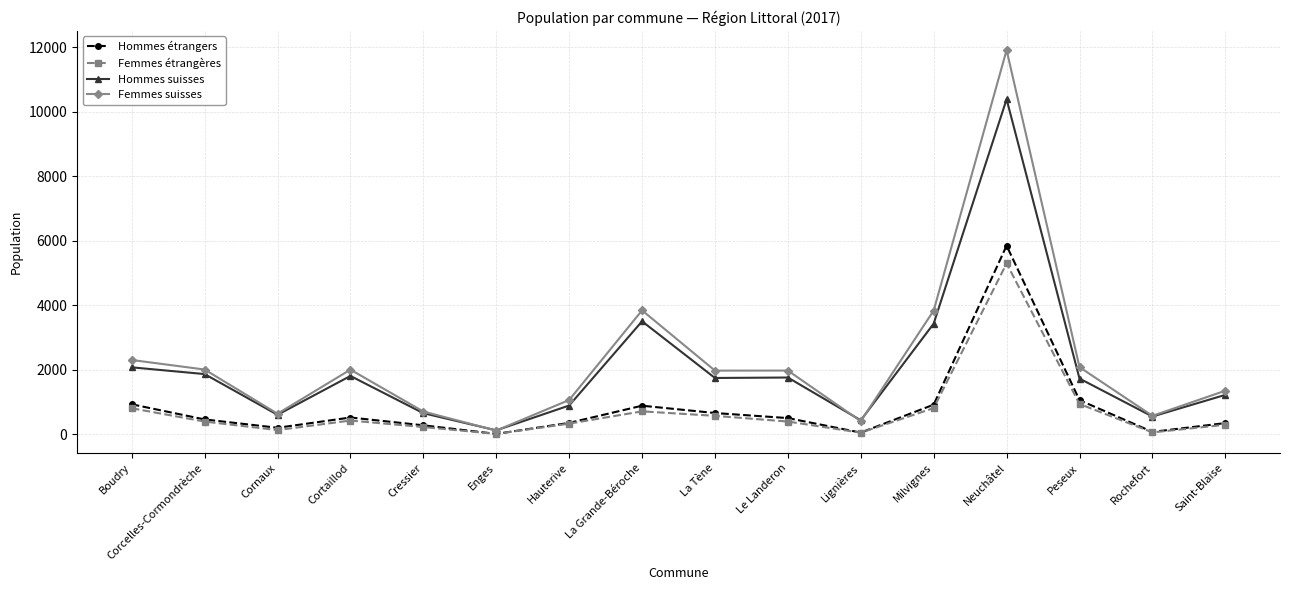

What is the label of the 4th point from the left?

Cortaillod